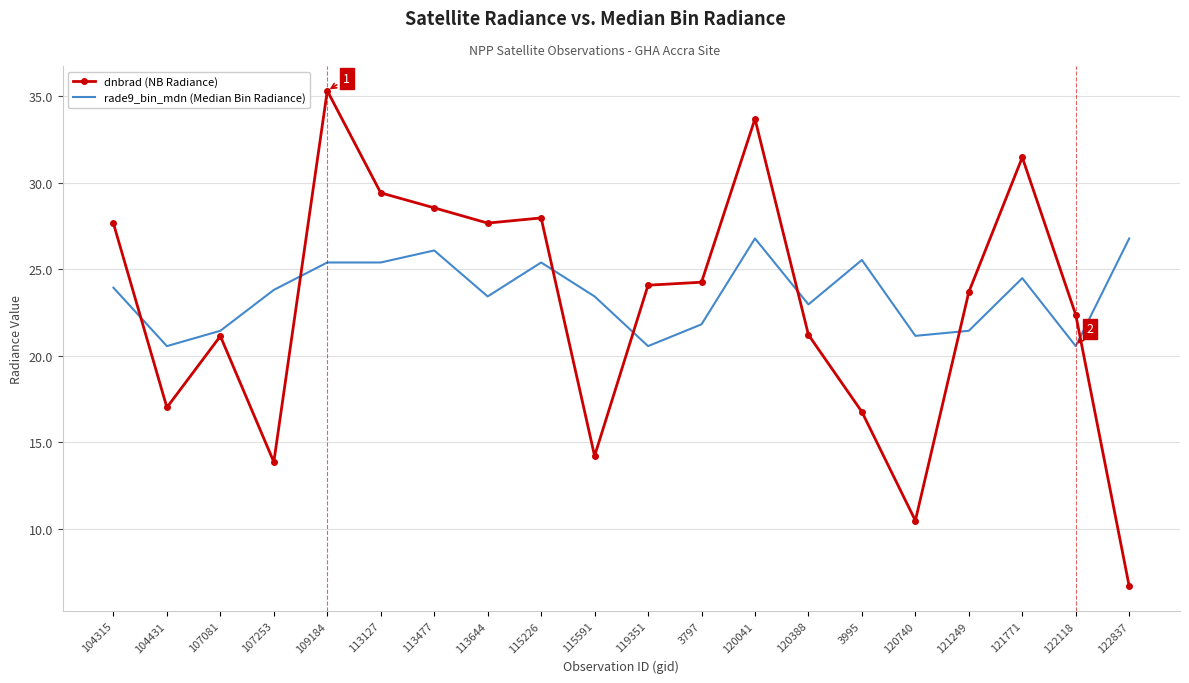

Which series has the largest total across all categories?

rade9_bin_mdn (Median Bin Radiance)